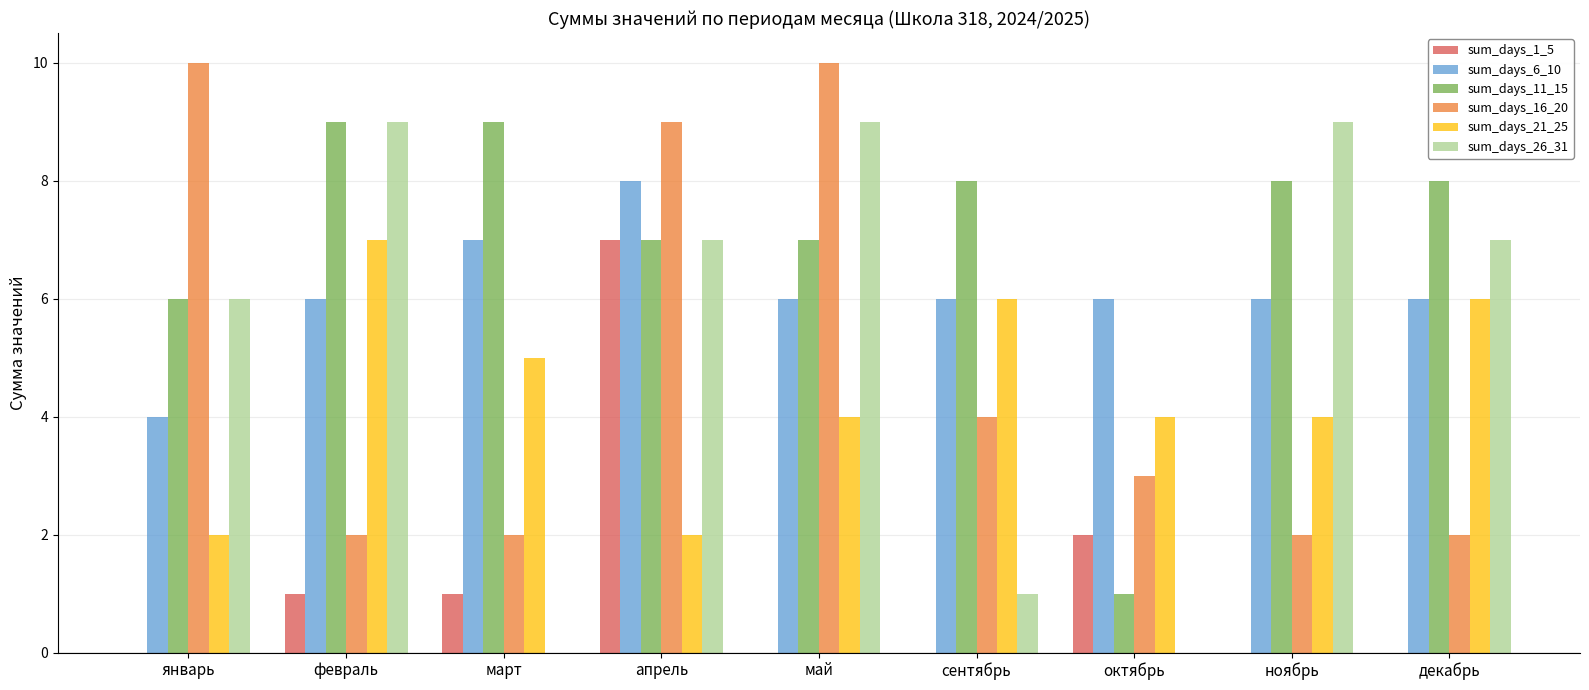

What are all the series names shown in the legend?

sum_days_1_5, sum_days_6_10, sum_days_11_15, sum_days_16_20, sum_days_21_25, sum_days_26_31